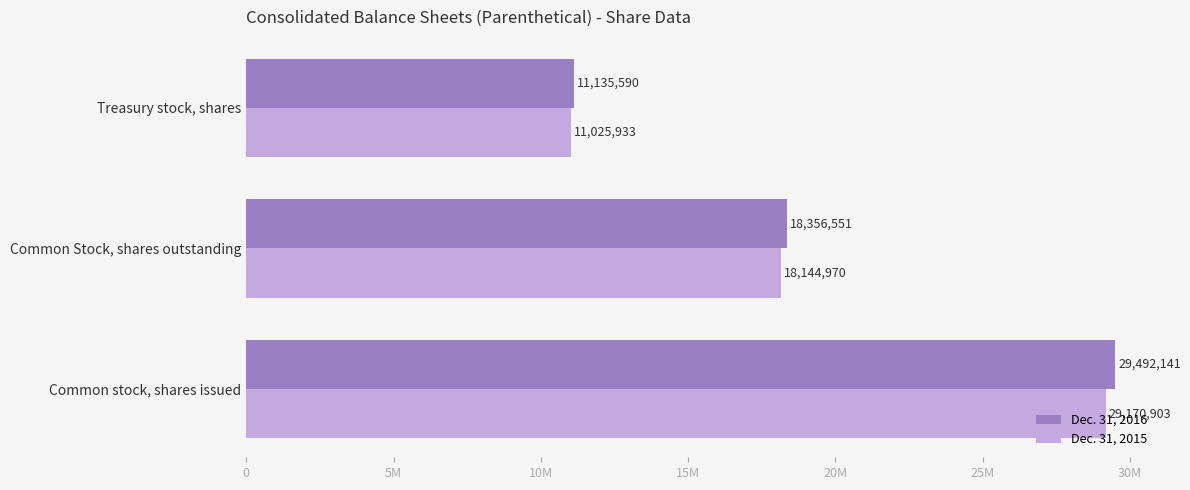

List the series in order of their peak value, lowest first.

Dec. 31, 2015, Dec. 31, 2016